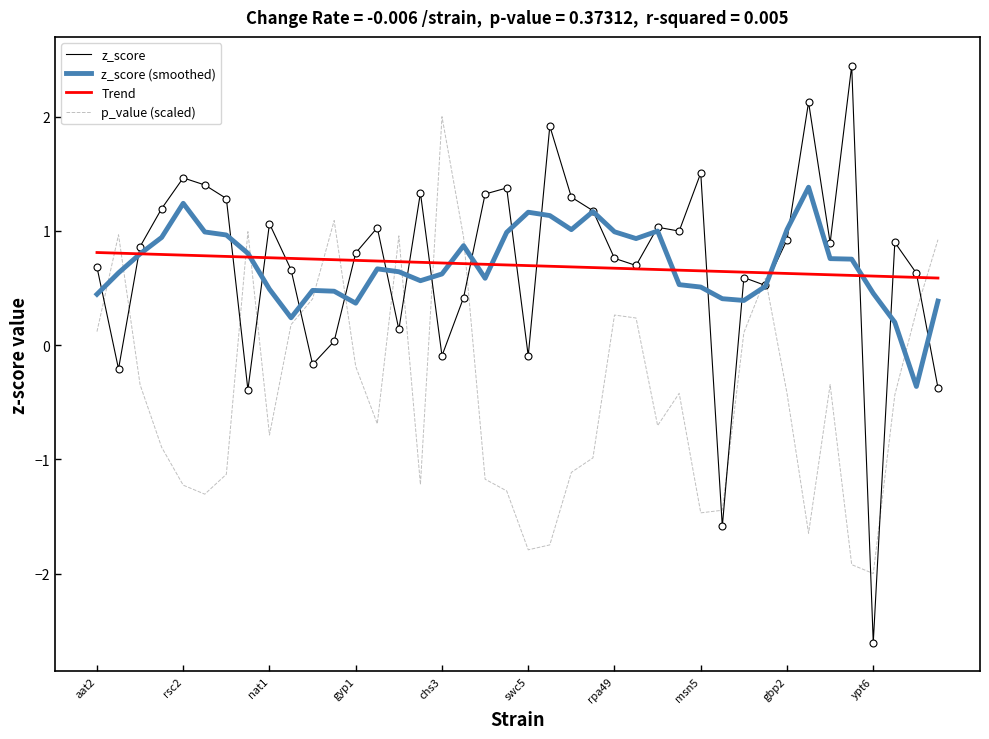

Which series has the largest range (max minus min)?

z_score